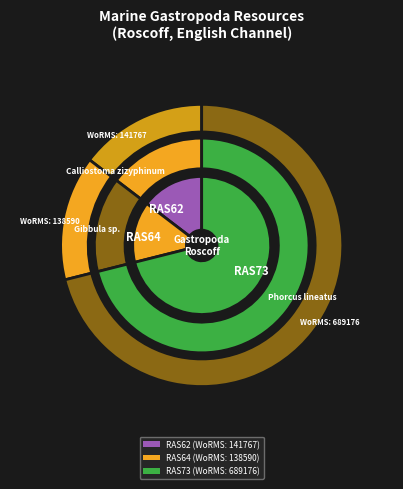

Do RAS64
Gibbula sp. and RAS62
Calliostoma zizyphinum together represent more than half of the pie?

No